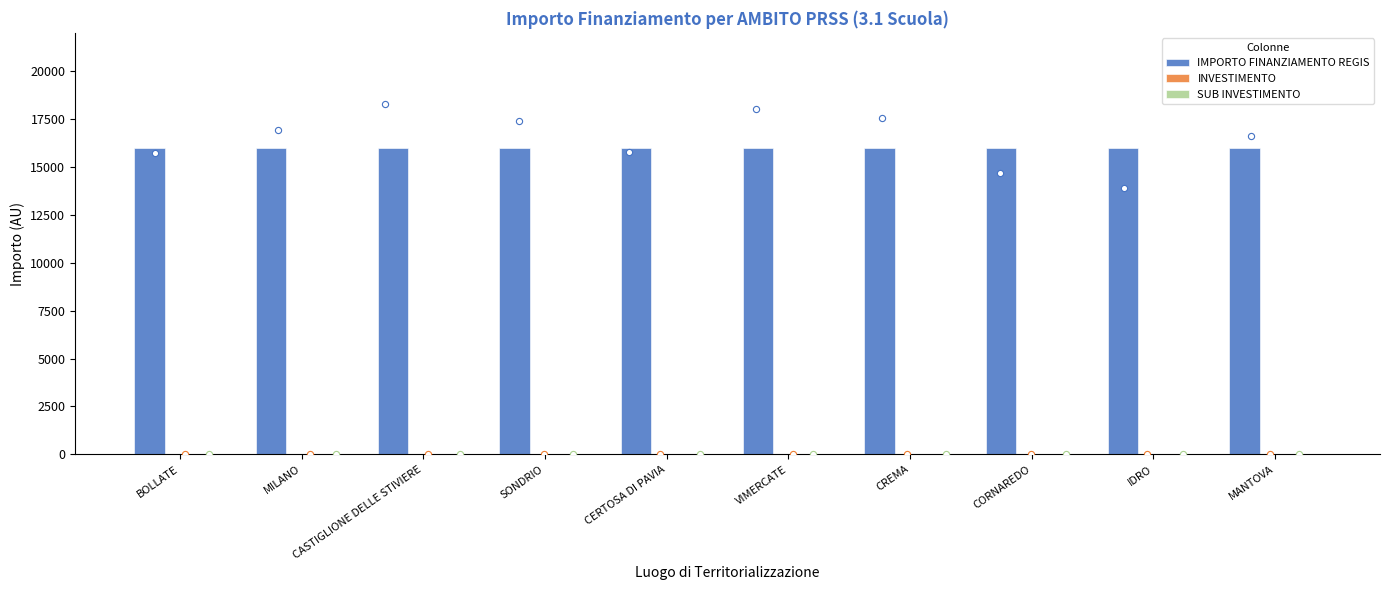

Which series has the widest spread of Y values?

IMPORTO FINANZIAMENTO REGIS